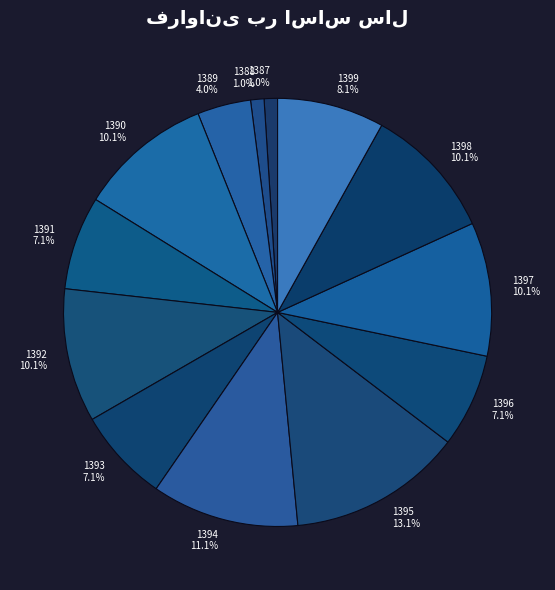

Is 1398 10.1% the majority of the pie?

No